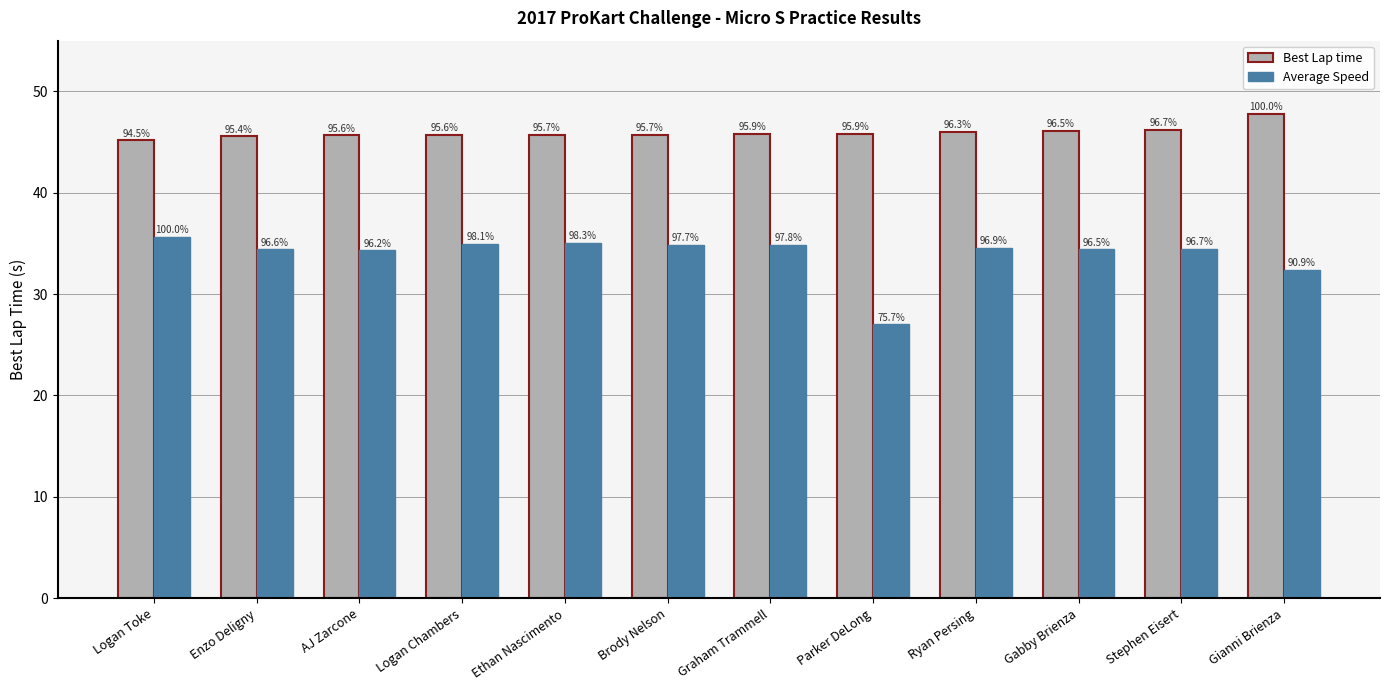

Which series has the largest total across all categories?

Best Lap time